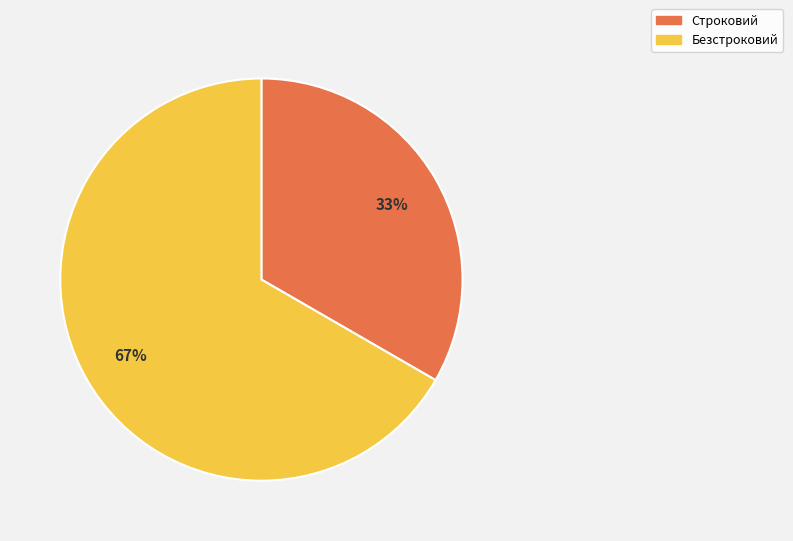

Is there any slice that represents more than half of the pie?

Yes